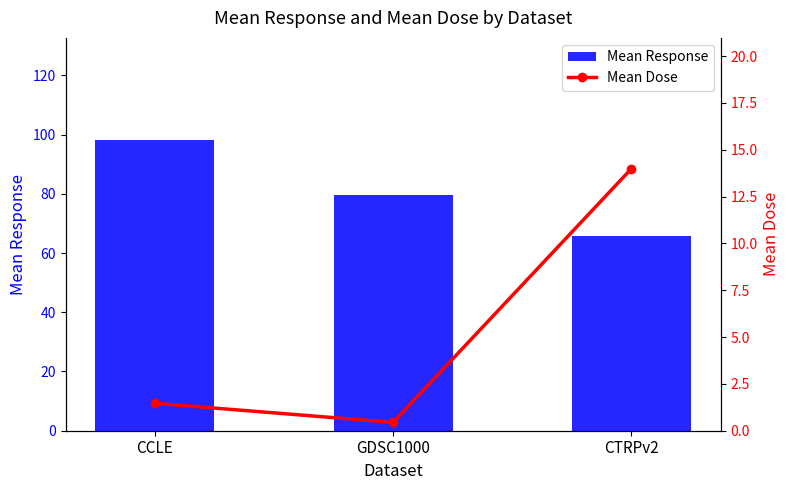

Which category has the lowest value in the Mean Response series?

CTRPv2